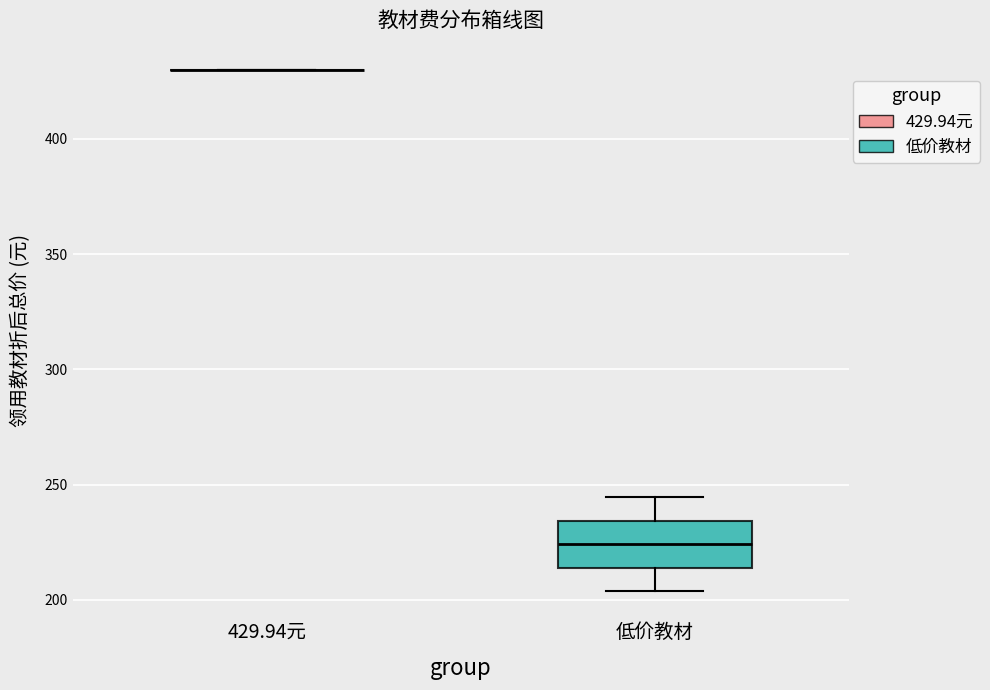

Reading left to right, transcribe this box plot: for each box, give where its median line is, the range the box spans, and where its two whiskers end, as read against the y-axis. The values are not printed on the chart, so give them approximately, as read against the axis.

429.94元: box collapsed to a line at 430, whiskers 430 to 430
低价教材: median 225, box 215 to 235, whiskers 205 to 245